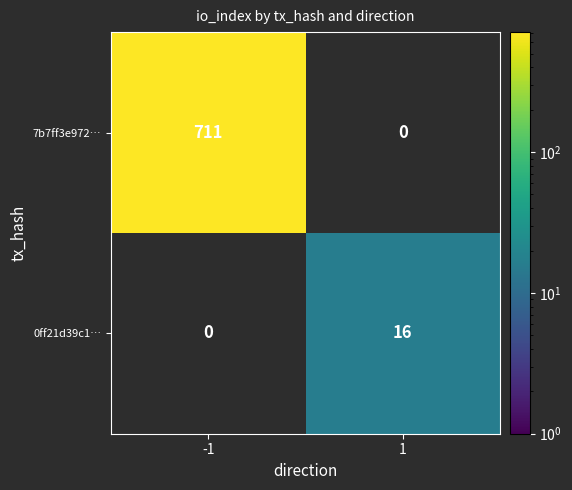

Is the value of 7b7ff3e972… at -1 greater than the value of 0ff21d39c1… at 1?

Yes